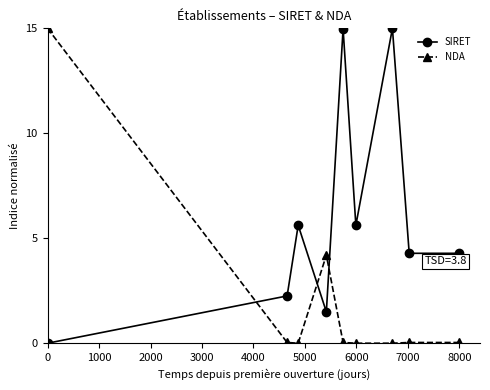

How many values in the SIRET series exceed 4?

6